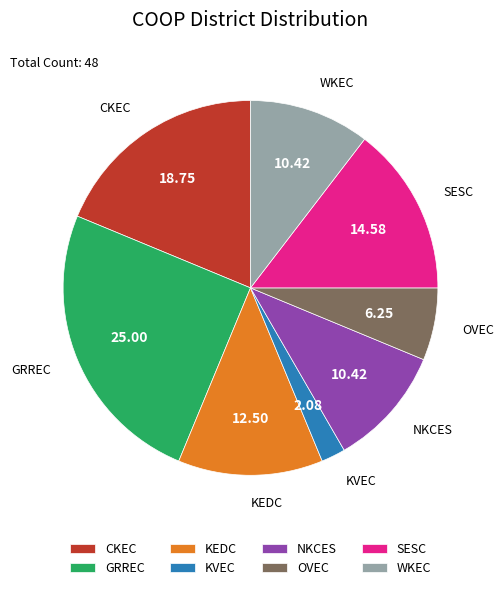

Does SESC account for over 50% of the chart?

No